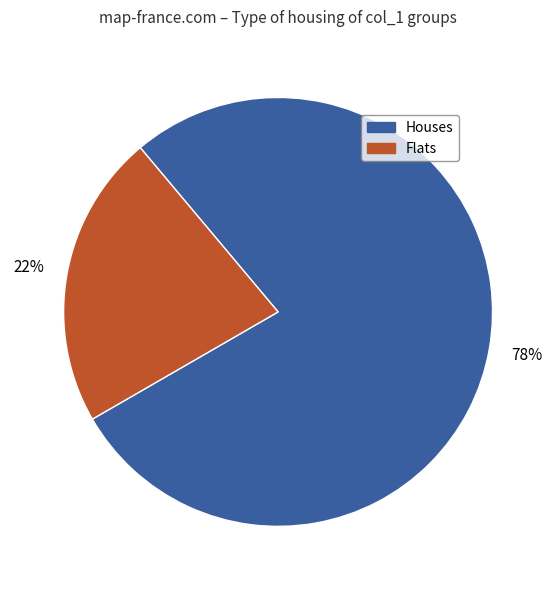

To the nearest percent, what is the difference between the Flats and Houses slice percentages?

56%